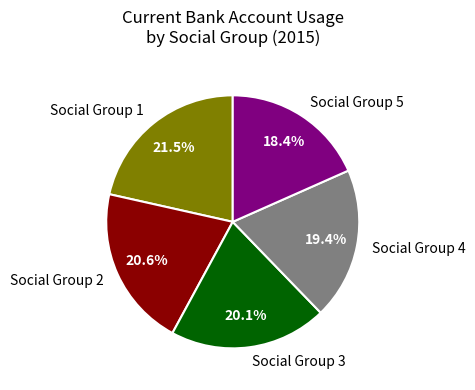

To the nearest percent, what is the average slice percentage?

20%